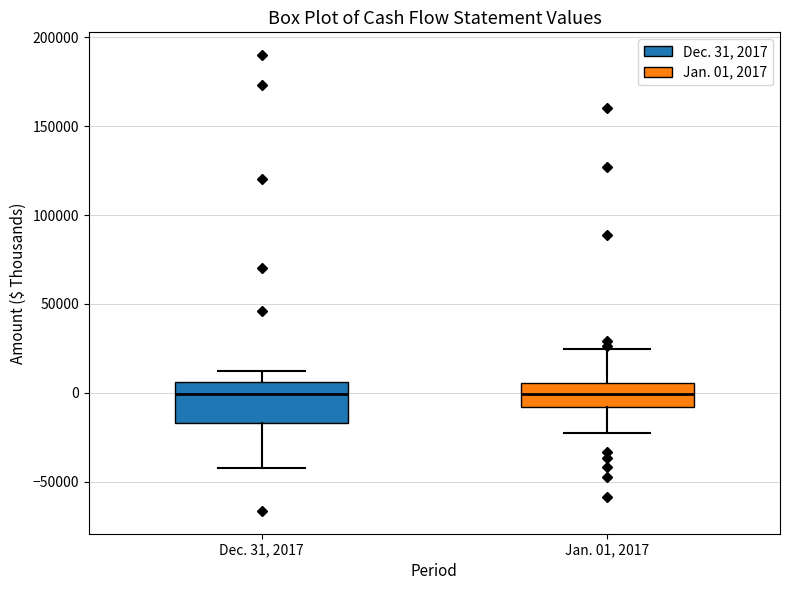

Reading left to right, transcribe this box plot: for each box, give where its median line is, the range the box spans, and where its two whiskers end, as read against the y-axis. The values are not printed on the chart, so give them approximately, as read against the axis.

Dec. 31, 2017: median 0, box -15000 to 5000, whiskers -45000 to 10000
Jan. 01, 2017: median 0, box -10000 to 5000, whiskers -25000 to 25000